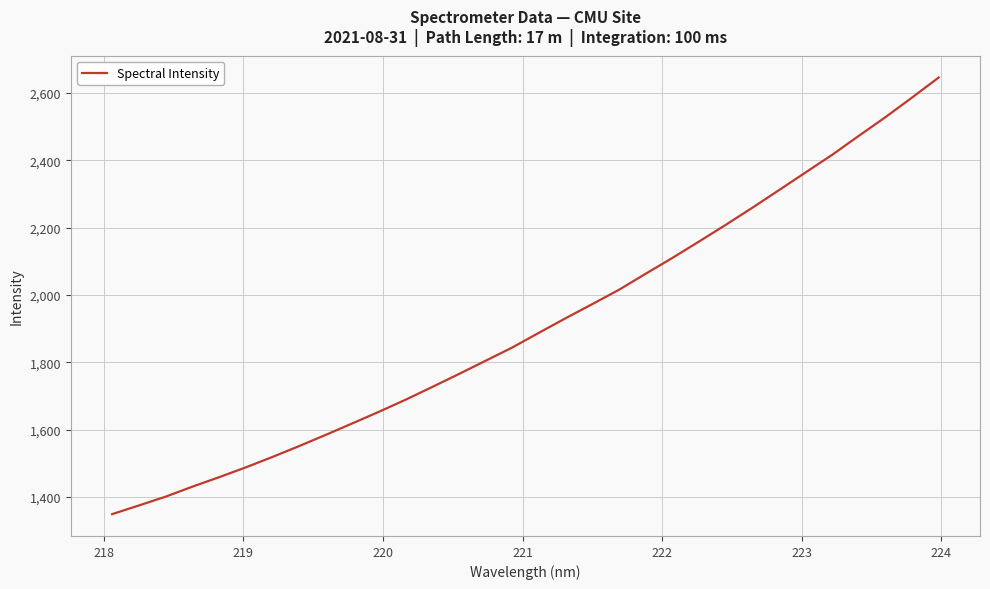

What is the minimum value shown in the chart?

1349.4